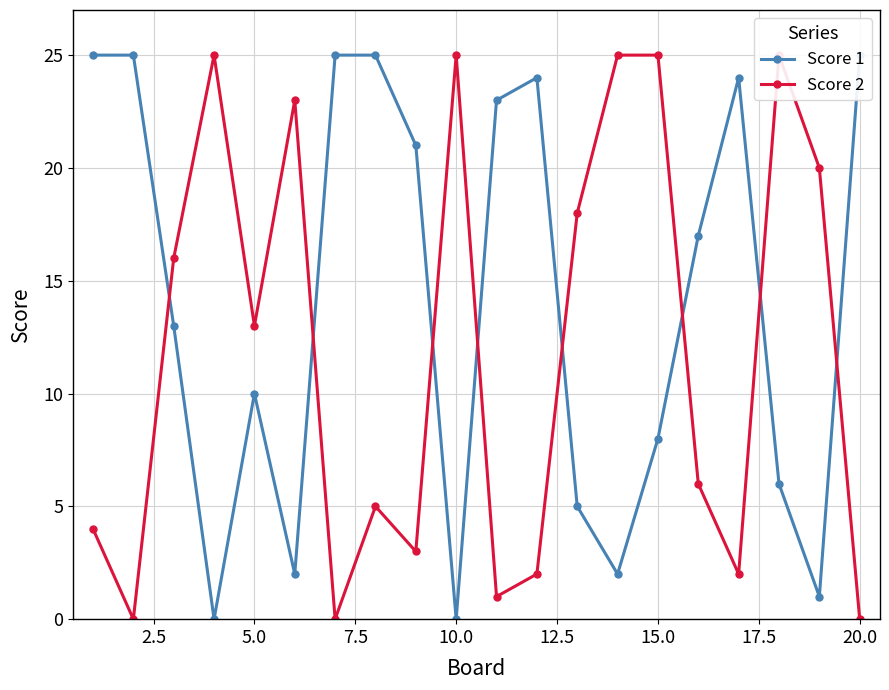

Is the value of Score 2 at 16 greater than the value of Score 1 at 11?

No